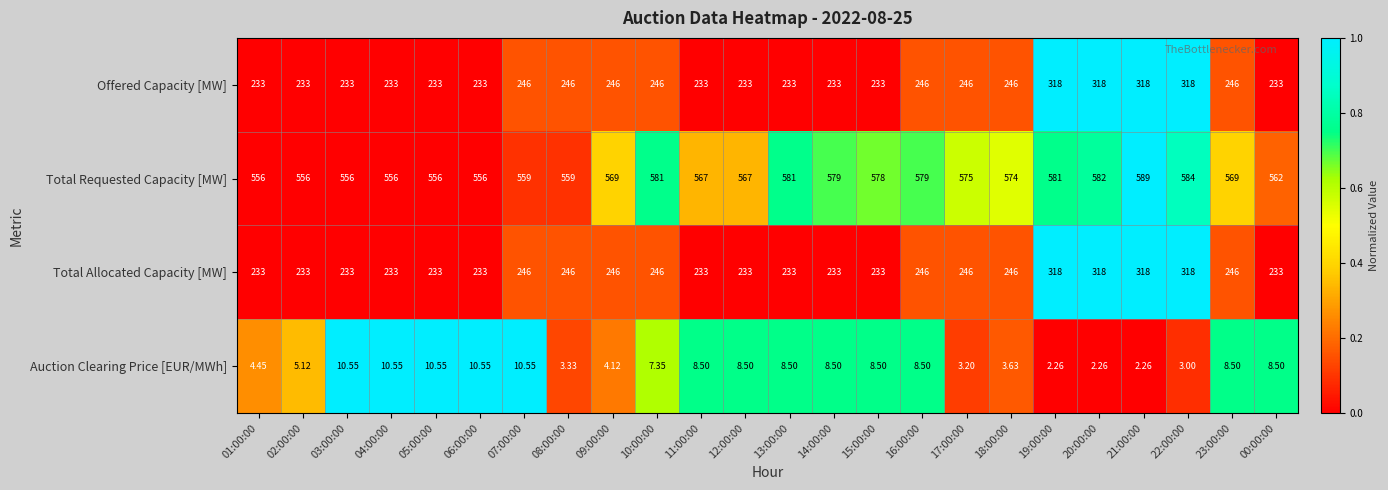

Between 08:00:00 and 15:00:00, which series saw the biggest shift?

Total Requested Capacity [MW]